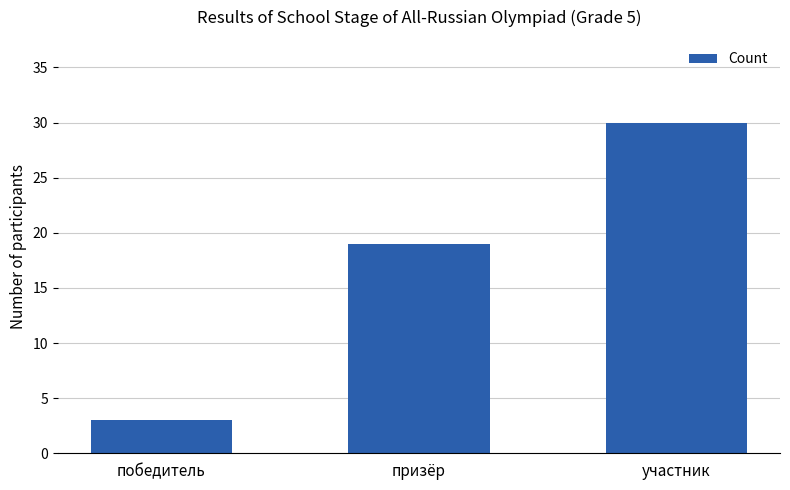

Reading left to right, extract all data points from this chart.

победитель=3	призёр=19	участник=30